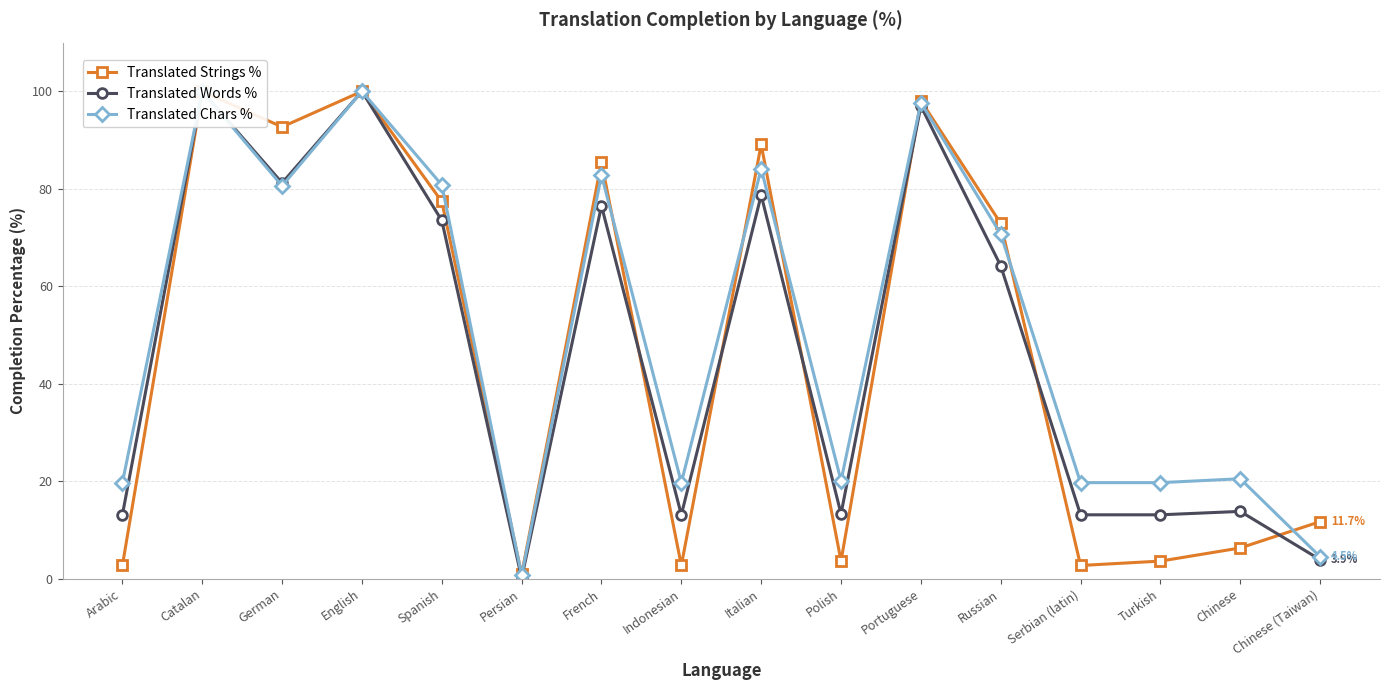

Rank the series by their maximum value, from lowest to highest.

Translated Strings %, Translated Words %, Translated Chars %